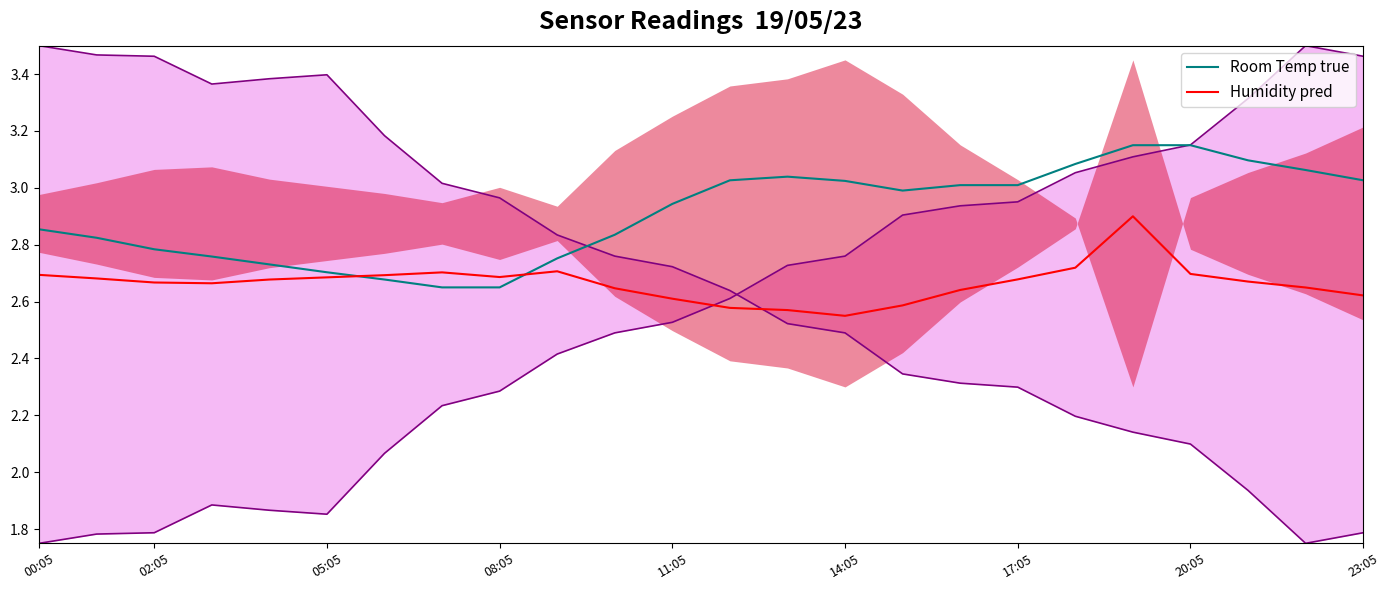

True or false: Room Temp true has a value of 2.8 at 9.

True